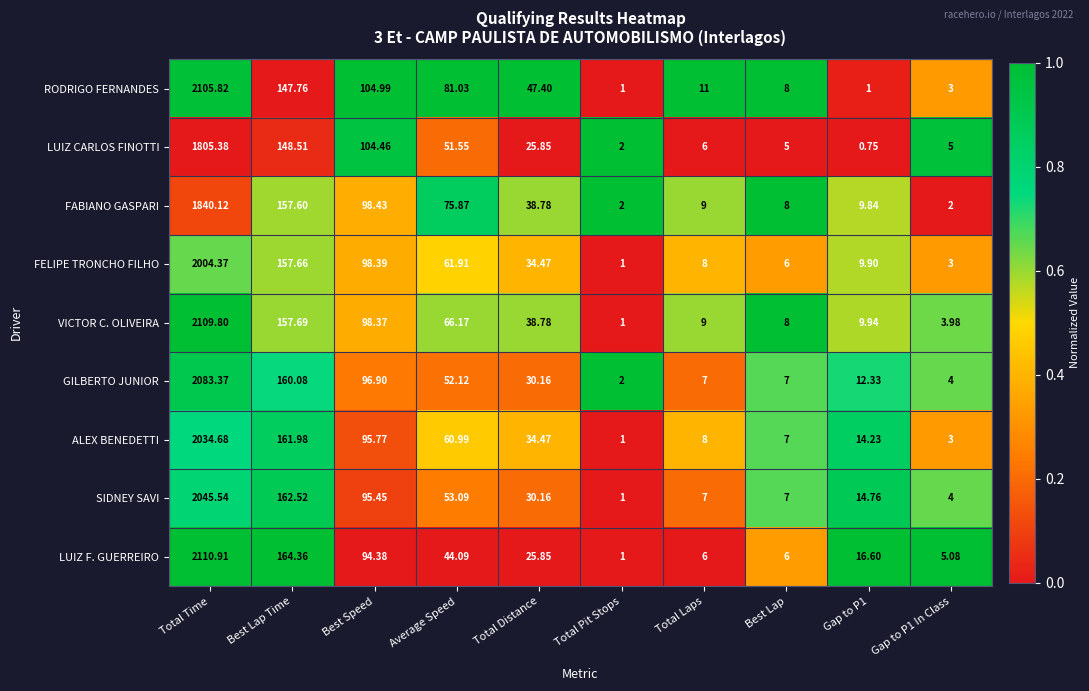

What is the total value across all series at Best Speed?

887.1